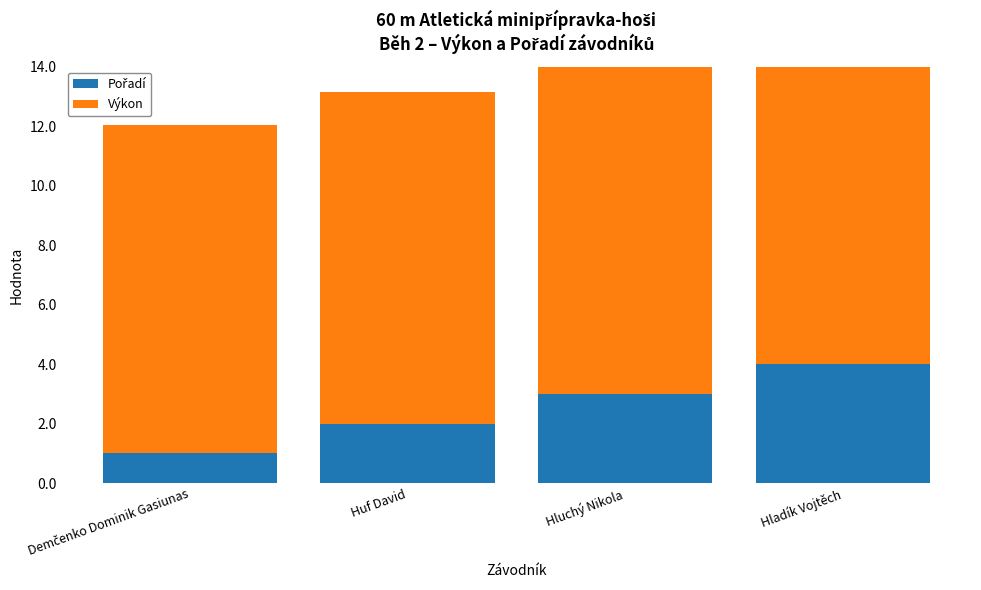

What is the maximum value shown in the chart?

12.5